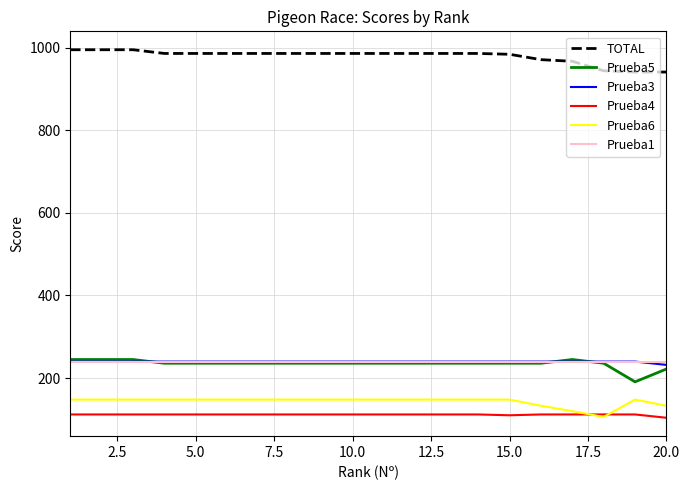

How many lines are shown in the chart?

6